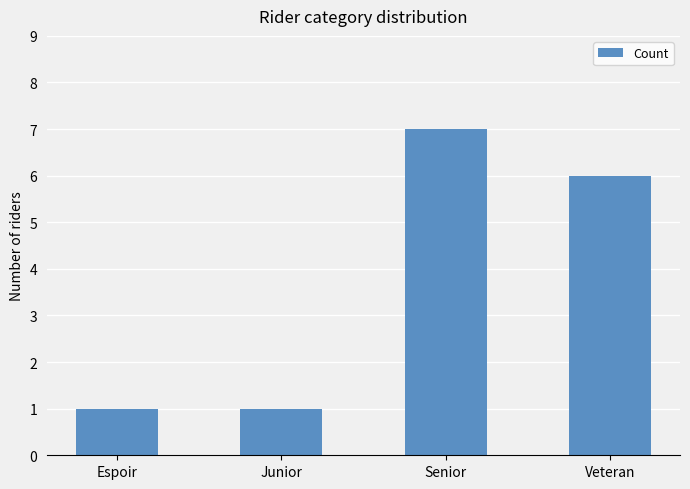

Does the chart contain any negative values?

No